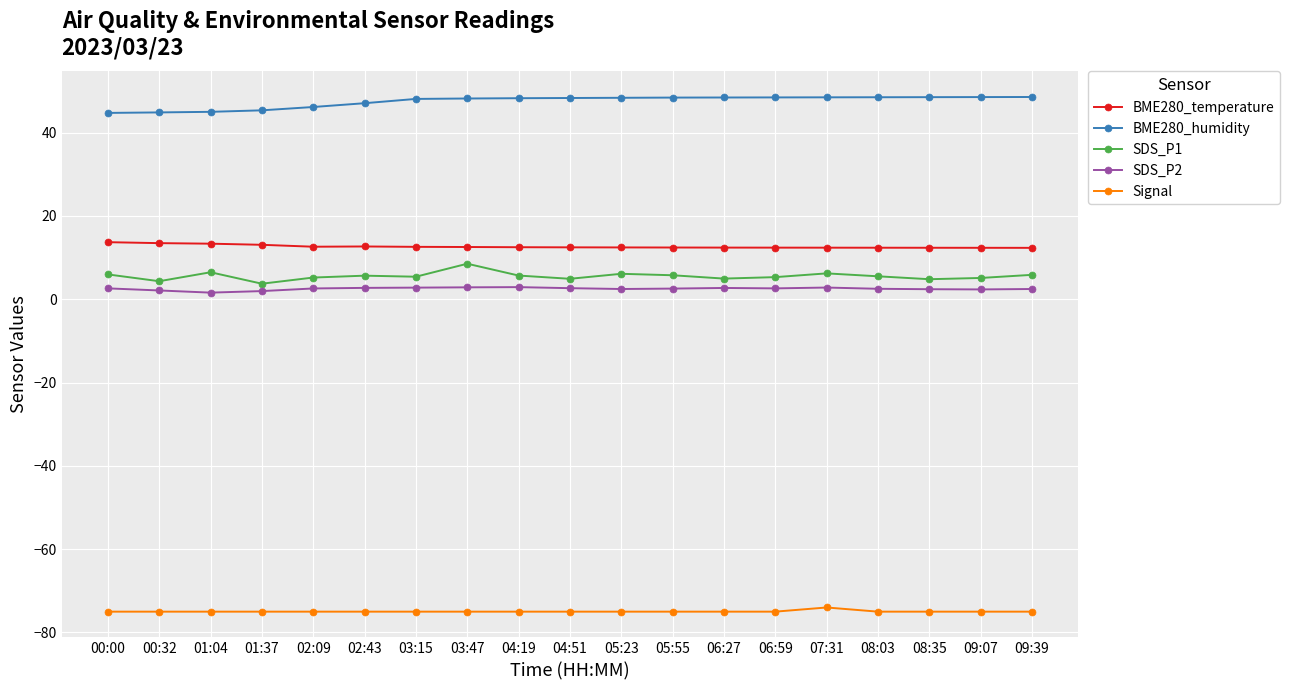

What is the sum of the BME280_temperature values at 09:39 and 00:32?

25.8